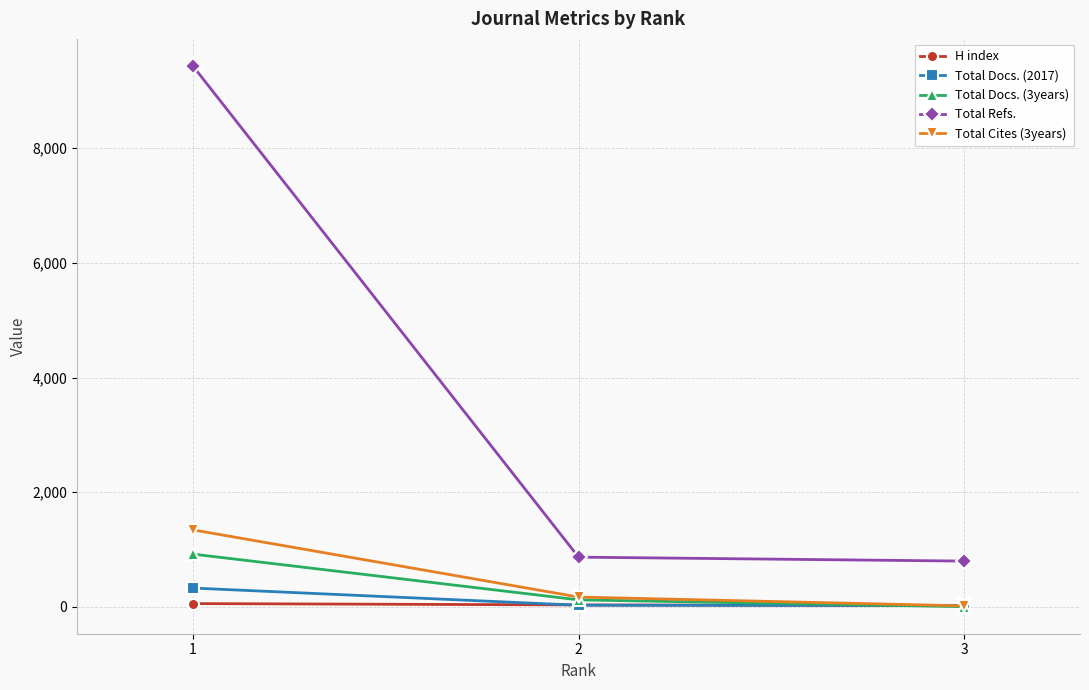

What is the minimum value for H index?

22